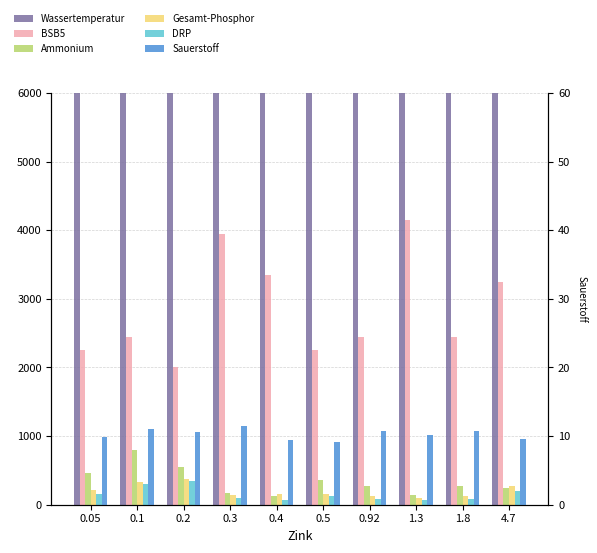

Reading left to right, what are all the values shown in this chart?

Wassertemperatur: 0.05=9000.0	0.1=8250.0	0.2=8250.0	0.3=10000.0	0.4=10500.0	0.5=8500.0	0.92=8550.0	1.3=8250.0	1.8=8550.0	4.7=10500.0
BSB5: 0.05=2250.0	0.1=2450.0	0.2=2000.0	0.3=3950.0	0.4=3350.0	0.5=2250.0	0.92=2450.0	1.3=4150.0	1.8=2450.0	4.7=3250.0
Ammonium: 0.05=455.0	0.1=800.0	0.2=550.0	0.3=175.0	0.4=130.0	0.5=365.0	0.92=280.0	1.3=140.0	1.8=280.0	4.7=245.0
Gesamt-Phosphor: 0.05=210.0	0.1=325.0	0.2=375.0	0.3=140.0	0.4=155.0	0.5=160.0	0.92=130.0	1.3=105.0	1.8=130.0	4.7=280.0
DRP: 0.05=160.0	0.1=300.0	0.2=345.0	0.3=95.0	0.4=70.0	0.5=125.0	0.92=85.0	1.3=75.0	1.8=85.0	4.7=200.0
Sauerstoff: 0.05=9.8	0.1=11.1	0.2=10.6	0.3=11.5	0.4=9.4	0.5=9.2	0.92=10.8	1.3=10.2	1.8=10.8	4.7=9.6